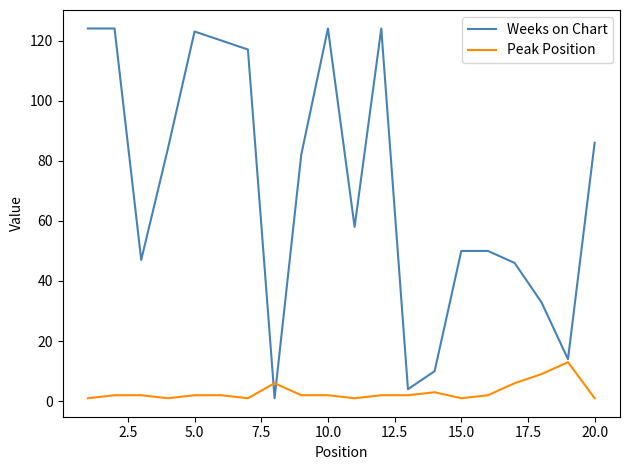

List the series in order of their peak value, lowest first.

Peak Position, Weeks on Chart